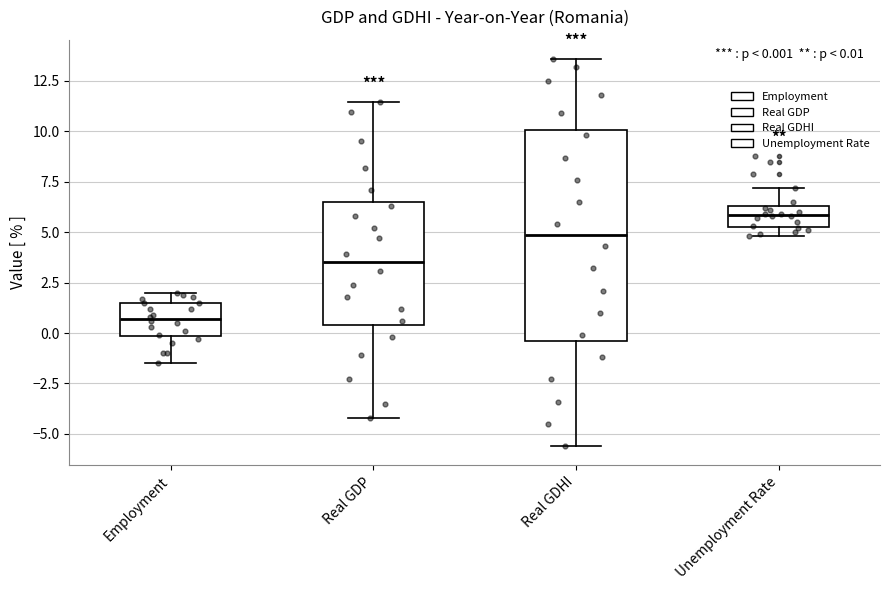

Comparing the boxes themselves (not the whiskers), which one is the tallest?

Real GDHI